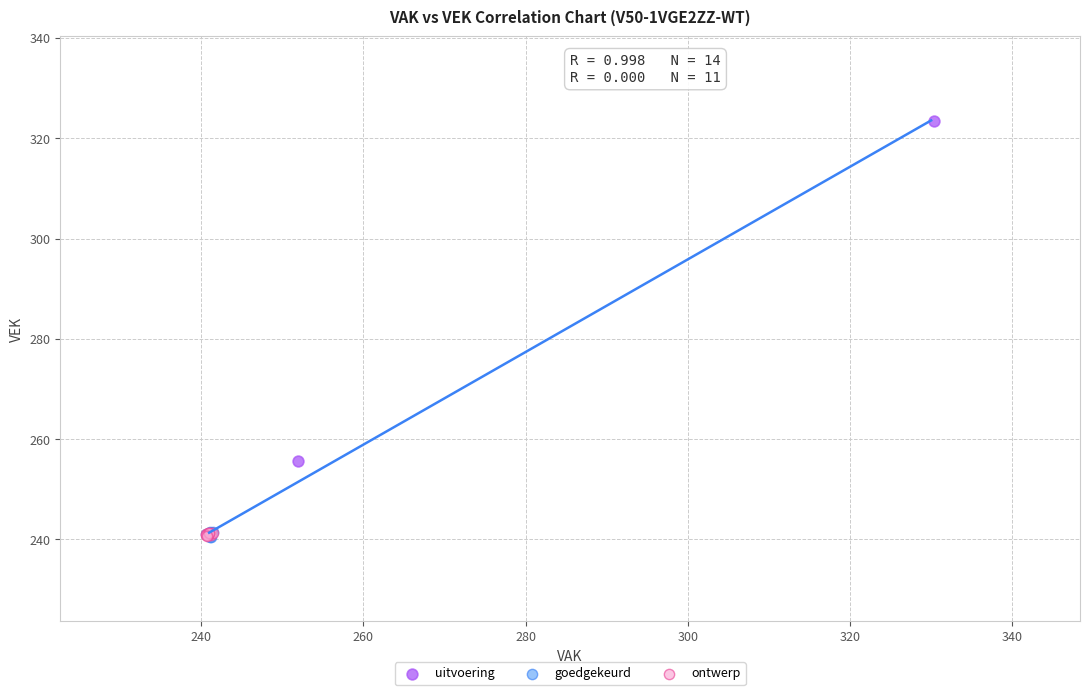

Which series reaches the maximum Y coordinate?

uitvoering